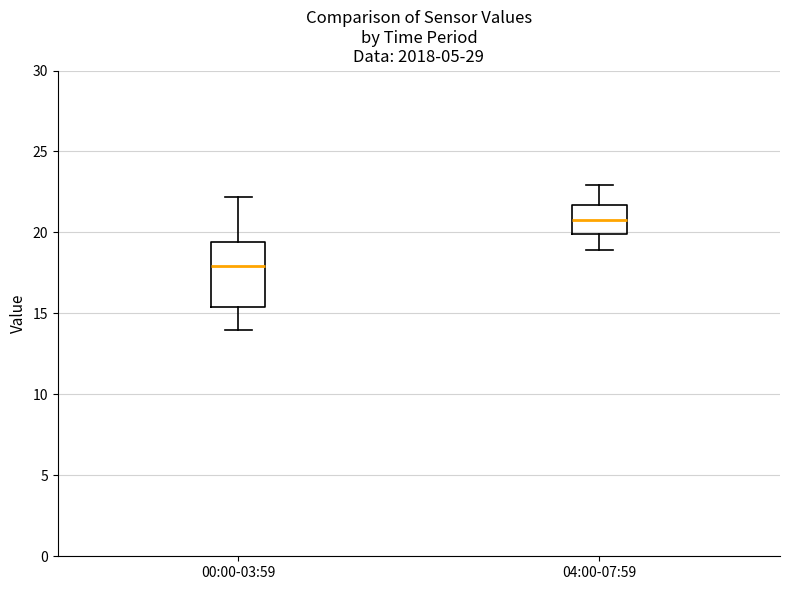

Reading left to right, transcribe this box plot: for each box, give where its median line is, the range the box spans, and where its two whiskers end, as read against the y-axis. The values are not printed on the chart, so give them approximately, as read against the axis.

00:00-03:59: median 18.0, box 15.5 to 19.5, whiskers 14.0 to 22.0
04:00-07:59: median 21.0, box 20.0 to 21.5, whiskers 19.0 to 23.0